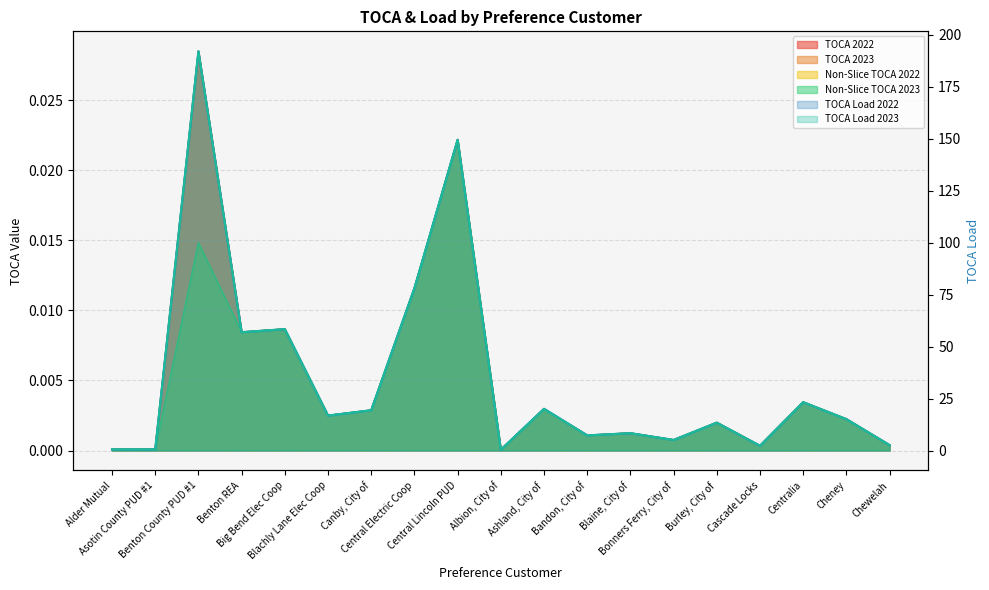

Which label corresponds to the smallest value in the chart?

Albion, City of